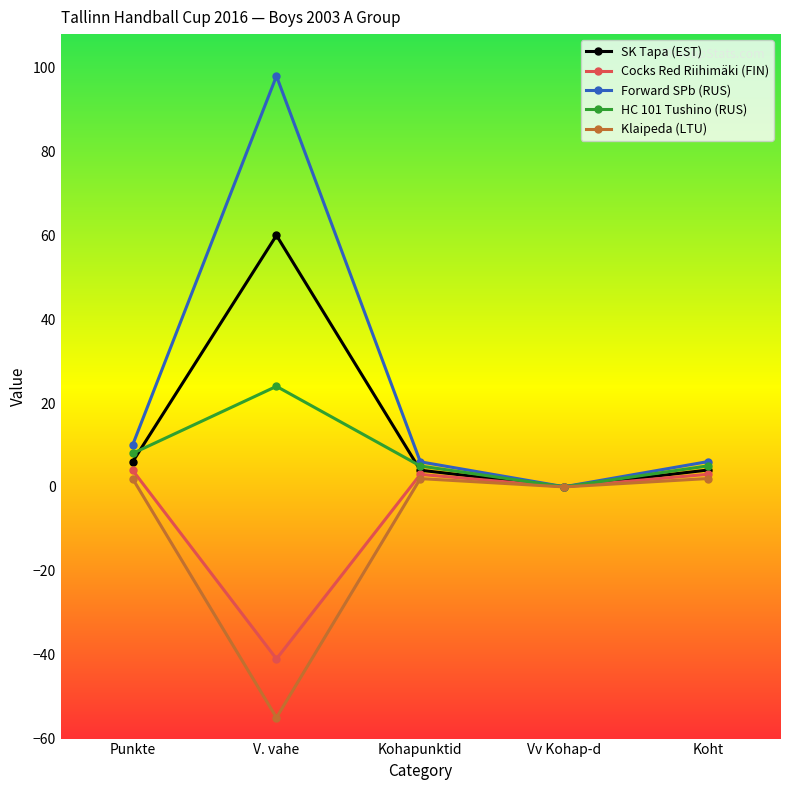

Count the number of categories in the chart.

5